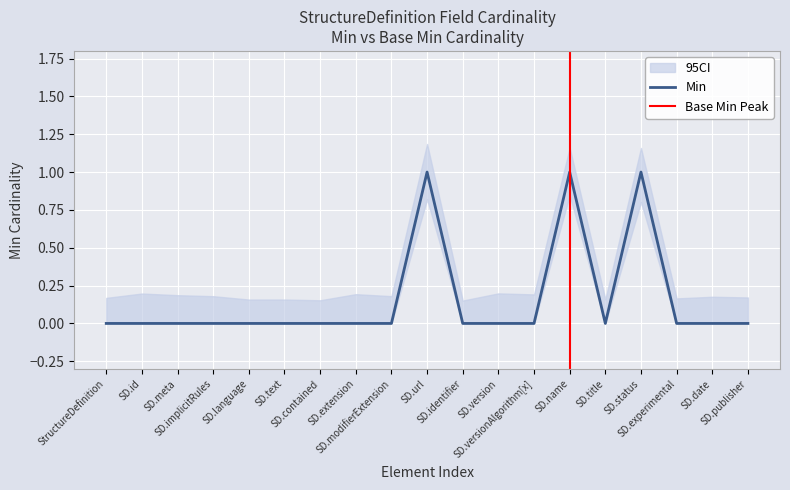

True or false: the data shows 2 at SD.url.

False